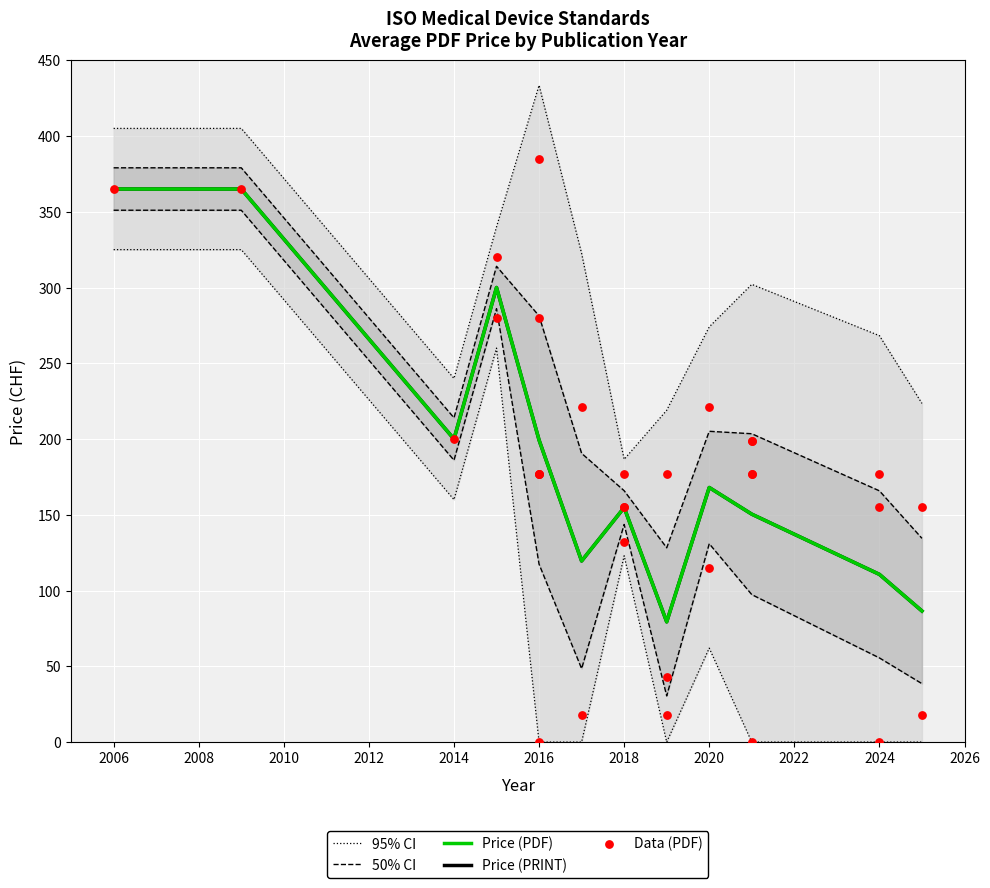

Is the value of Price (PRINT) at 2018 greater than the value of 95% CI at 2024?

No